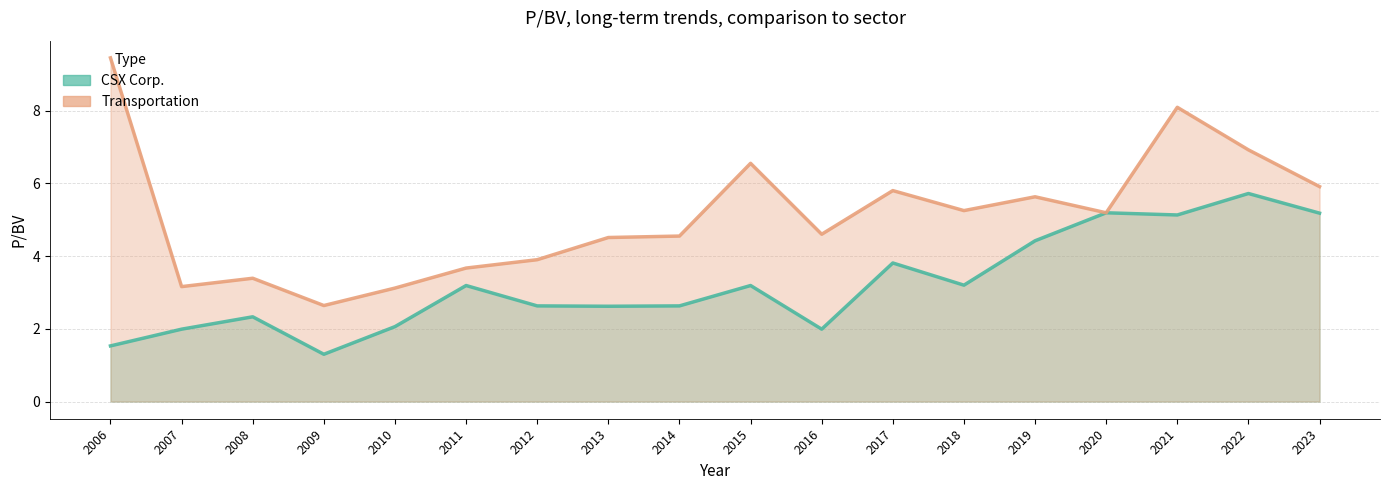

Does the chart display data point markers on the line(s)?

No